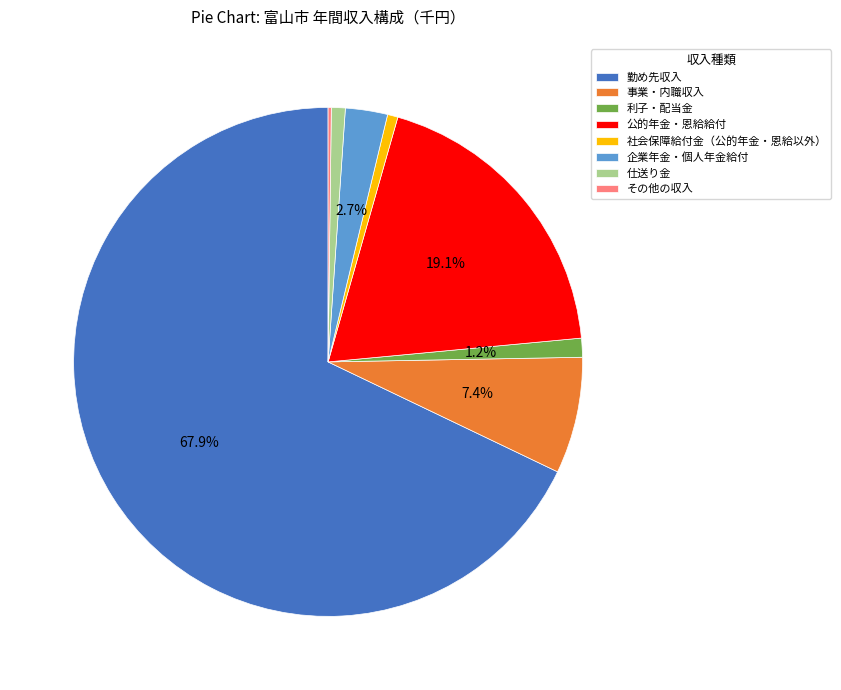

To the nearest percent, what percentage of the pie is 企業年金・個人年金給付?

3%